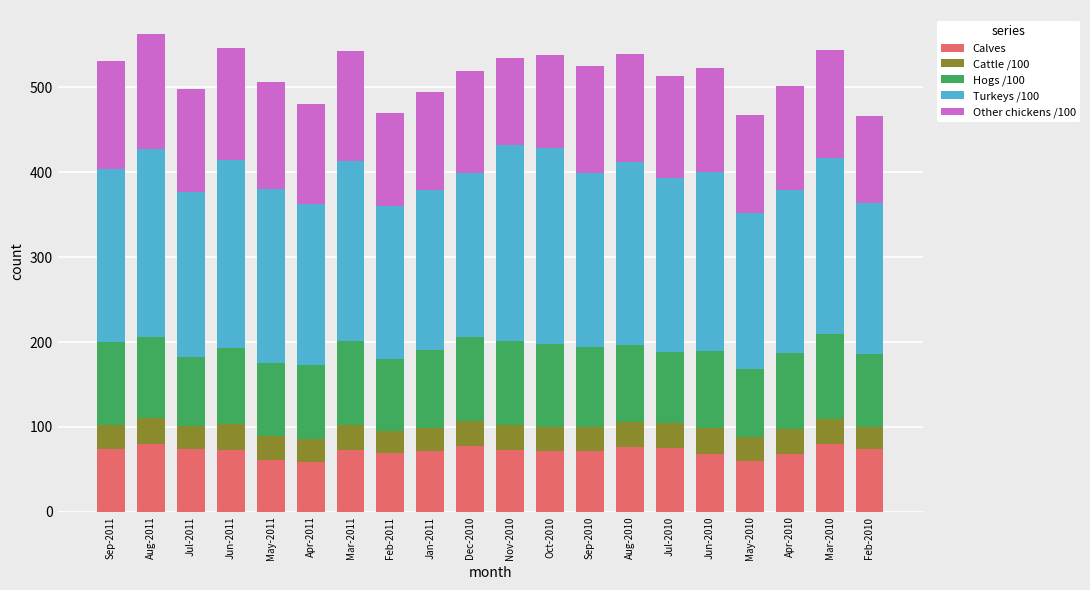

What is the maximum value for Calves?

79.9